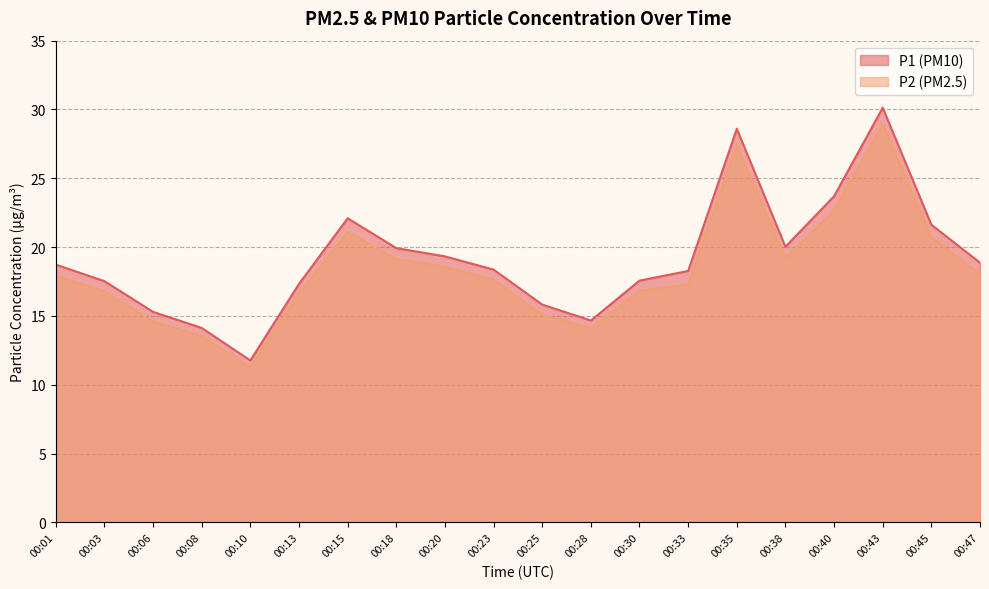

How many lines are shown in the chart?

2